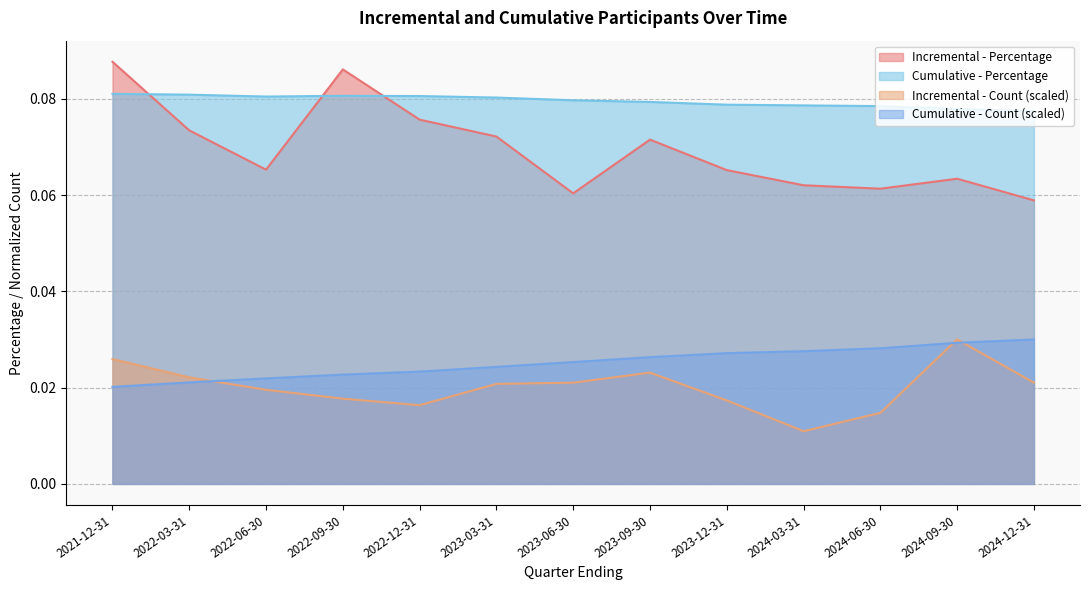

What is the average value of the Incremental - Percentage series?

0.1